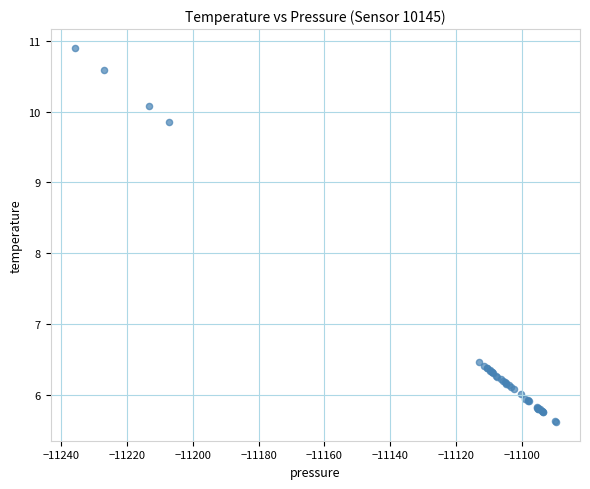

What Y value in the scatter plot is closest to 8?

6.5